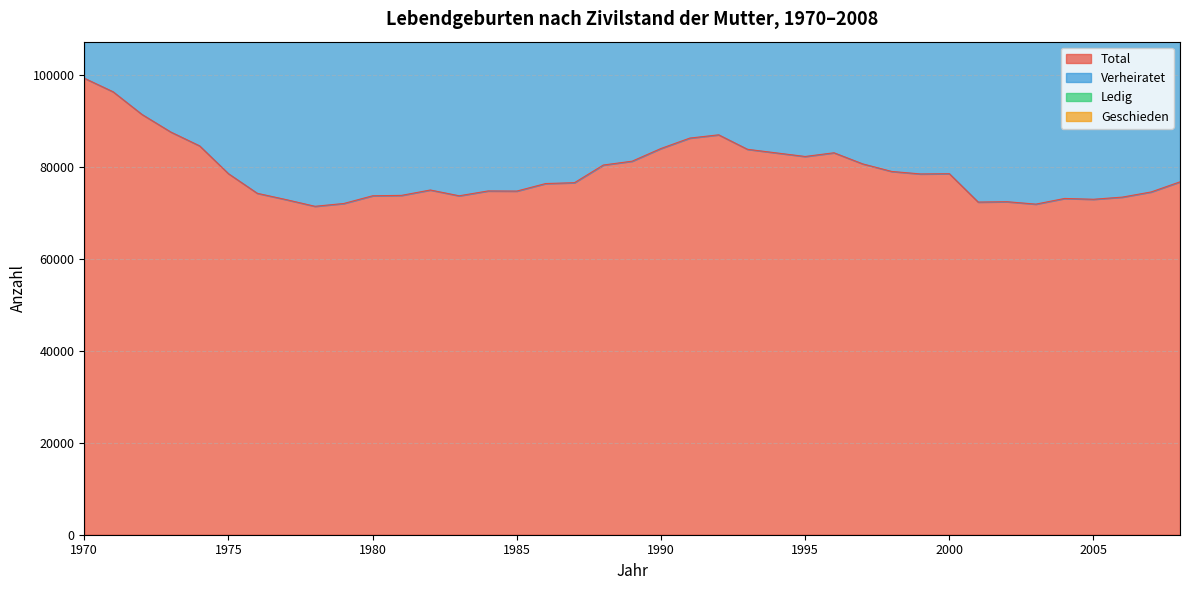

What is the approximate value of Verheiratet at 2004, to the nearest 50?

136450